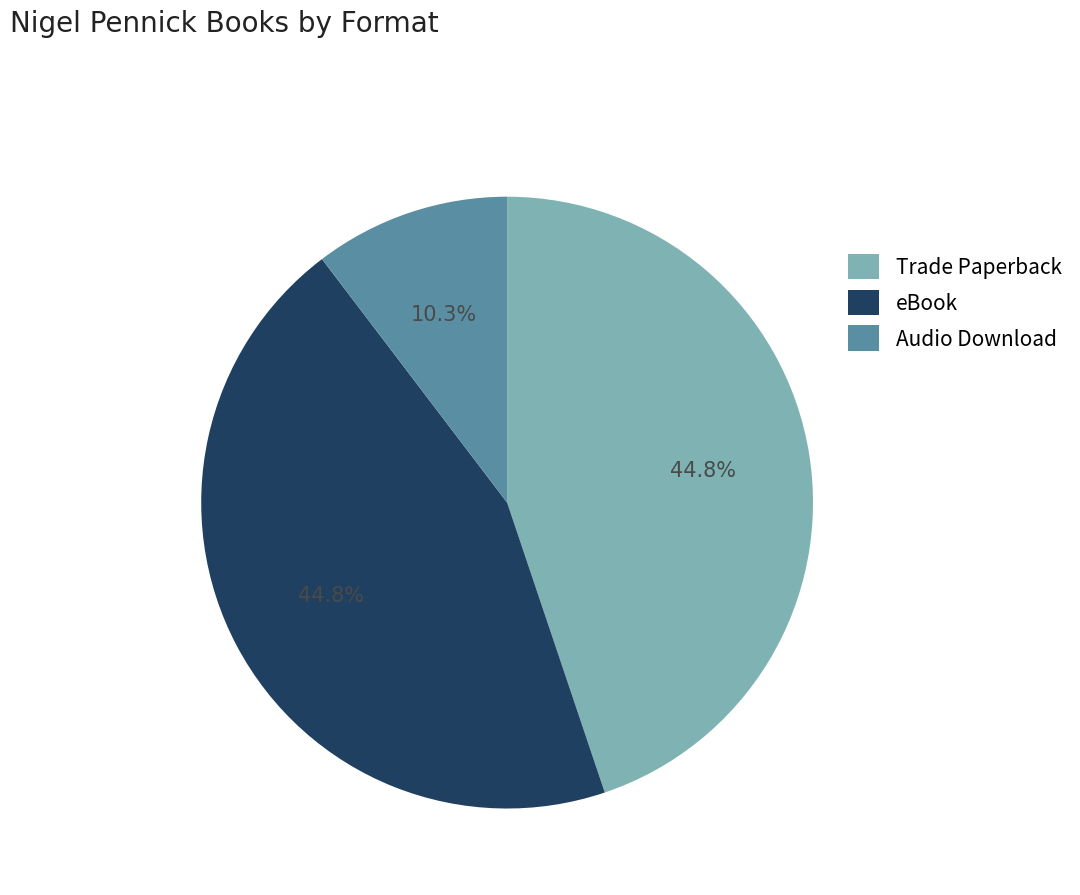

What percentage is the eBook slice, to the nearest percent?

45%